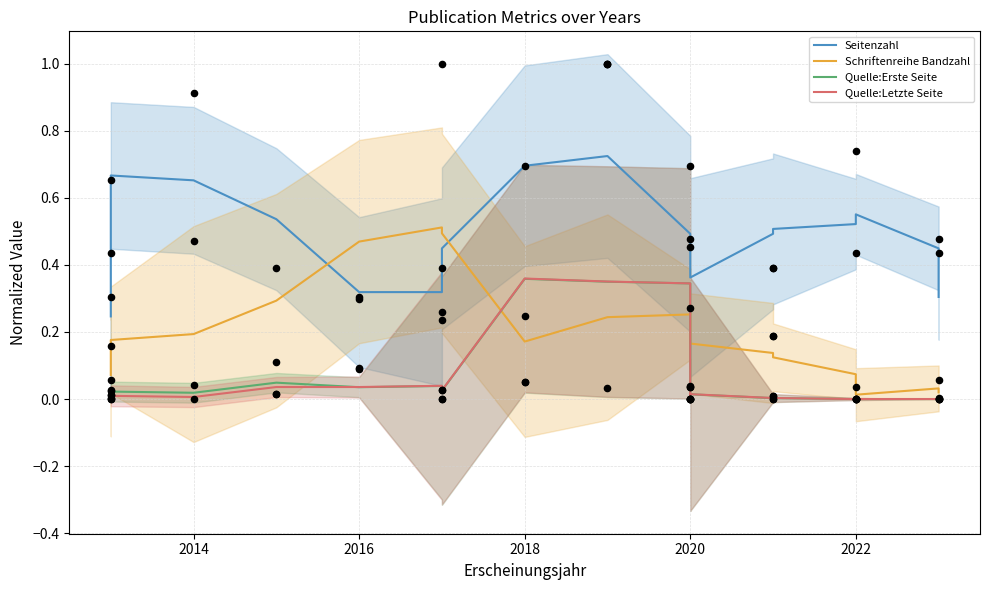

Is the value of Schriftenreihe Bandzahl at 13 greater than the value of Quelle:Letzte Seite at 15?

Yes